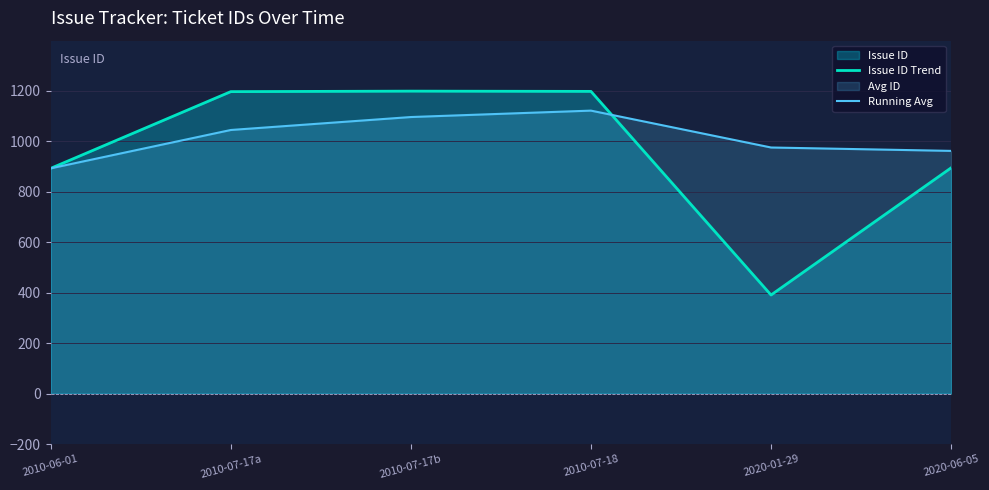

List the labels in order of Issue ID Trend value, largest first.

2010-07-17b, 2010-07-18, 2010-07-17a, 2020-06-05, 2010-06-01, 2020-01-29